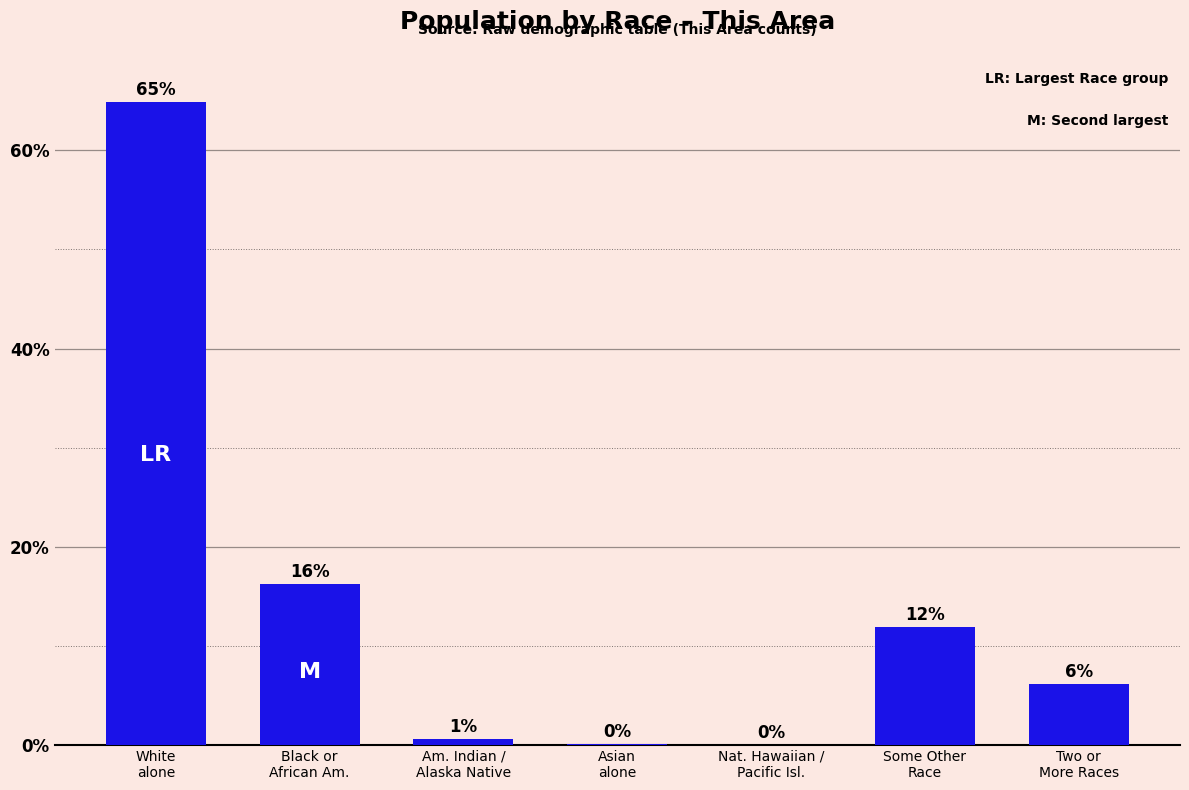

Rank the categories by value from highest to lowest.

White
alone, Black or
African Am., Some Other
Race, Two or
More Races, Am. Indian /
Alaska Native, Asian
alone, Nat. Hawaiian /
Pacific Isl.